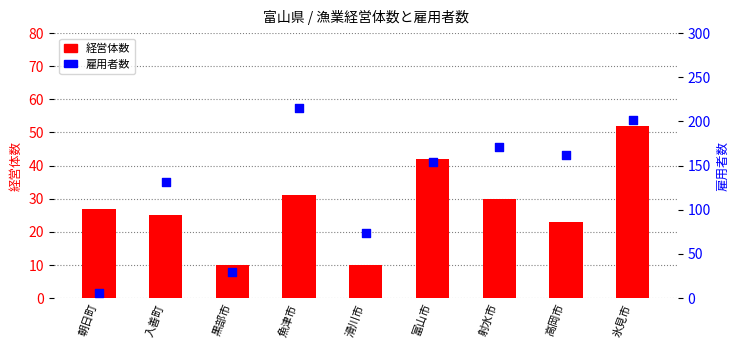

Which series has the largest total across all categories?

雇用者数